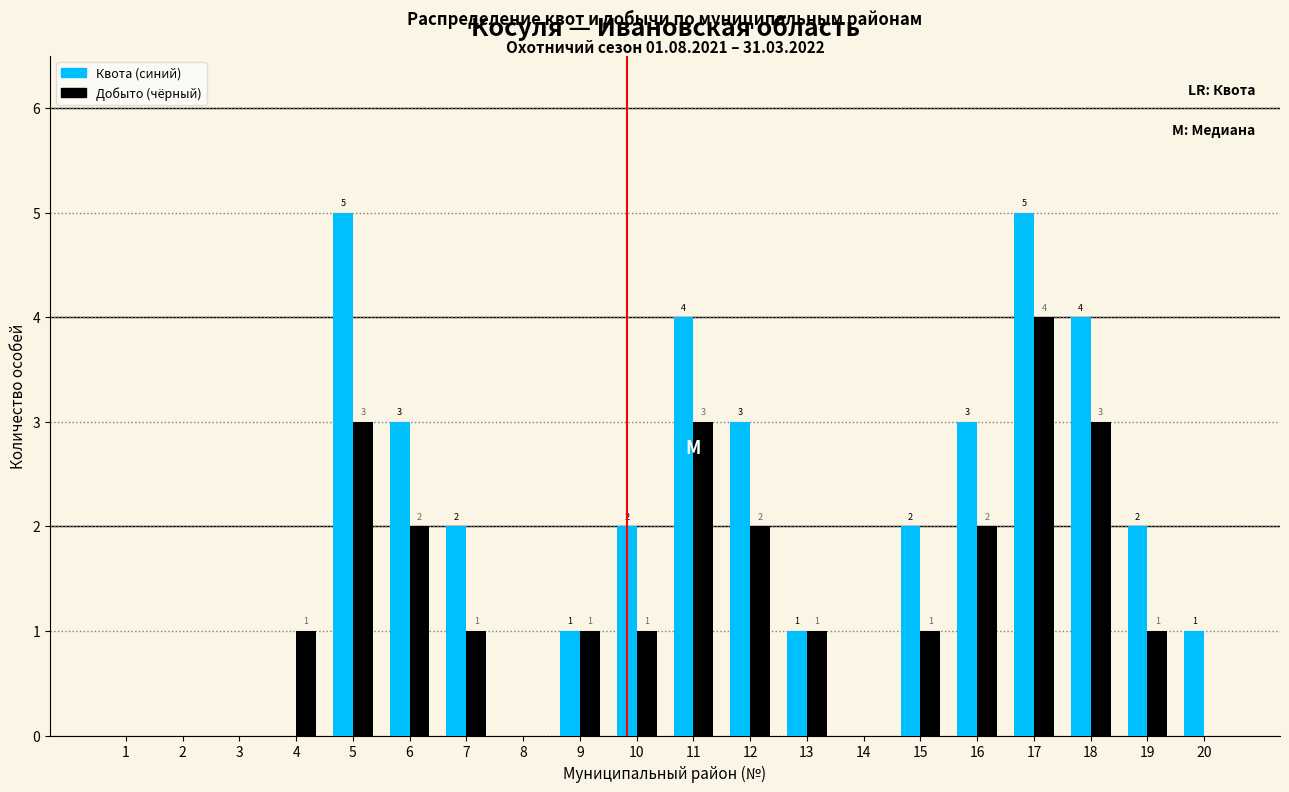

Reading left to right, transcribe all the data shown in this chart.

Квота (синий): 1=0	2=0	3=0	4=0	5=5	6=3	7=2	8=0	9=1	10=2	11=4	12=3	13=1	14=0	15=2	16=3	17=5	18=4	19=2	20=1
Добыто (чёрный): 1=0	2=0	3=0	4=1	5=3	6=2	7=1	8=0	9=1	10=1	11=3	12=2	13=1	14=0	15=1	16=2	17=4	18=3	19=1	20=0